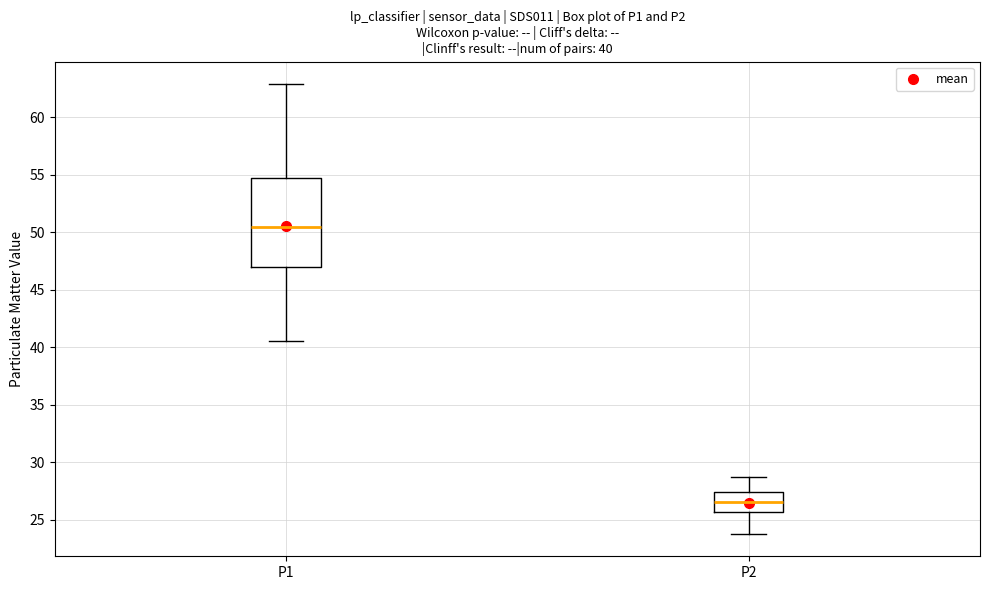

Which box has the lowest median line?

P2